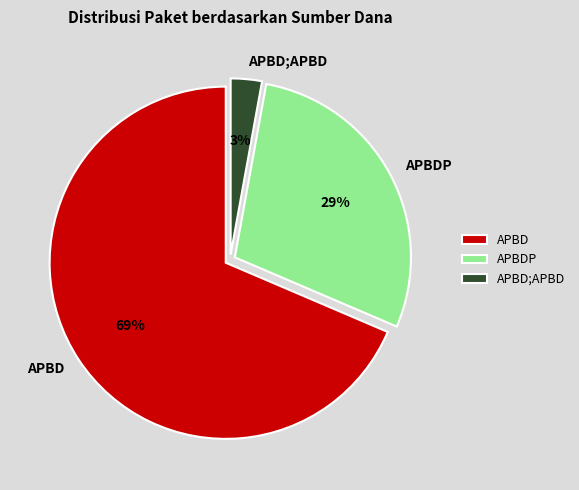

Which slice is the largest?

APBD